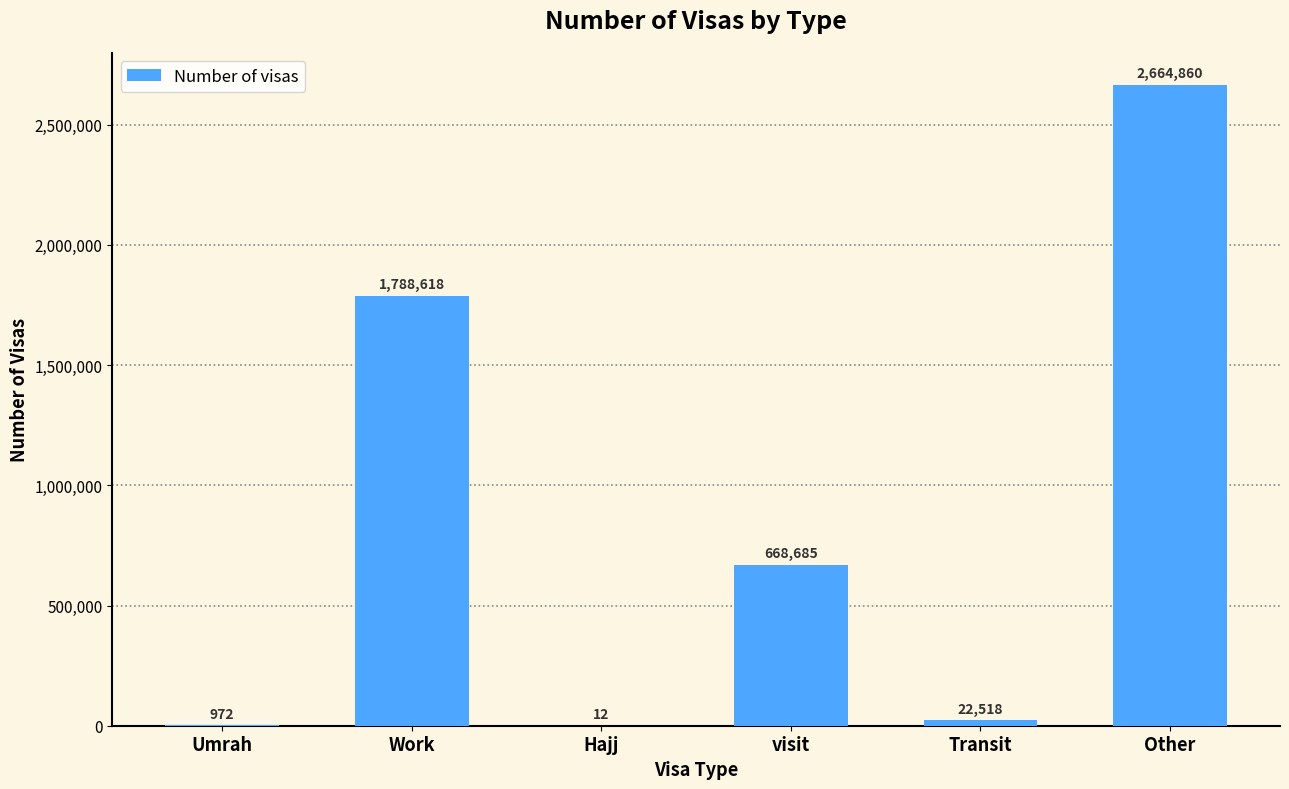

The chart shows a value of 22518 at Transit. True or false?

True